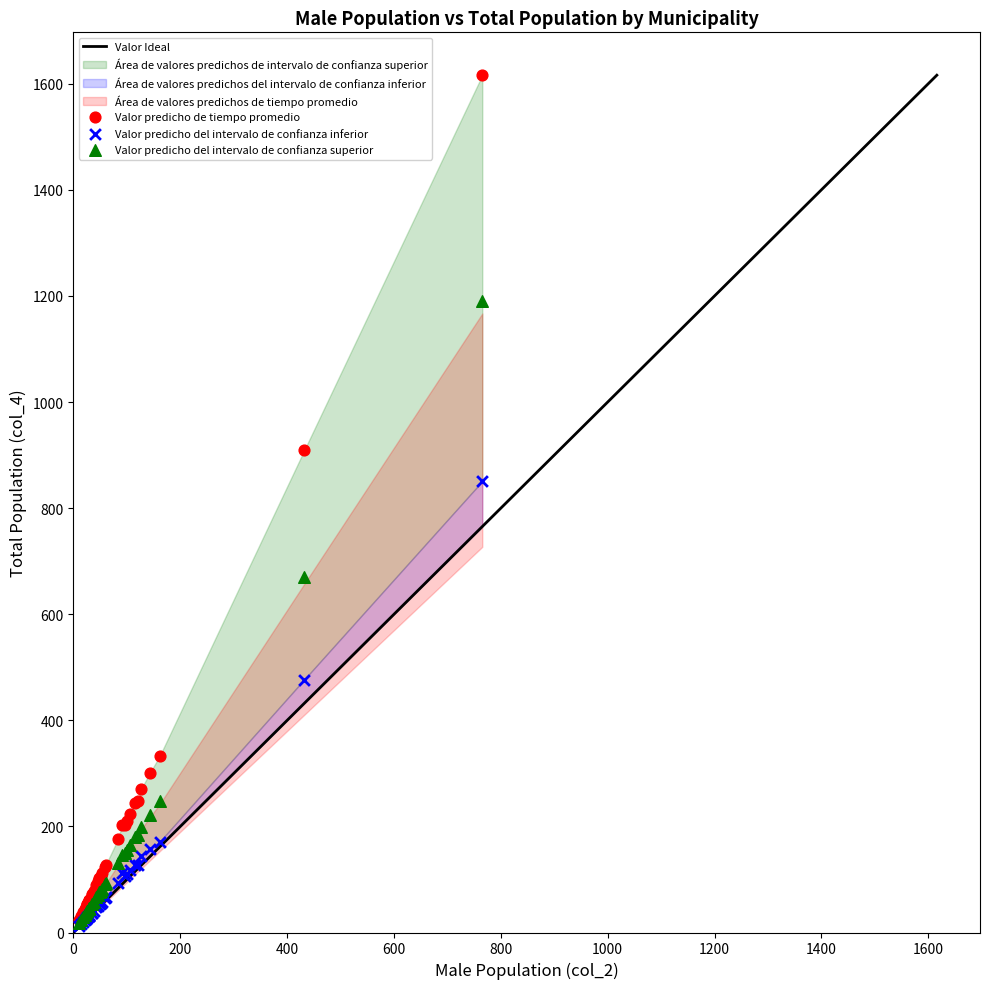

In the Valor predicho del intervalo de confianza inferior series, what Y value is closest to 431?

476.9